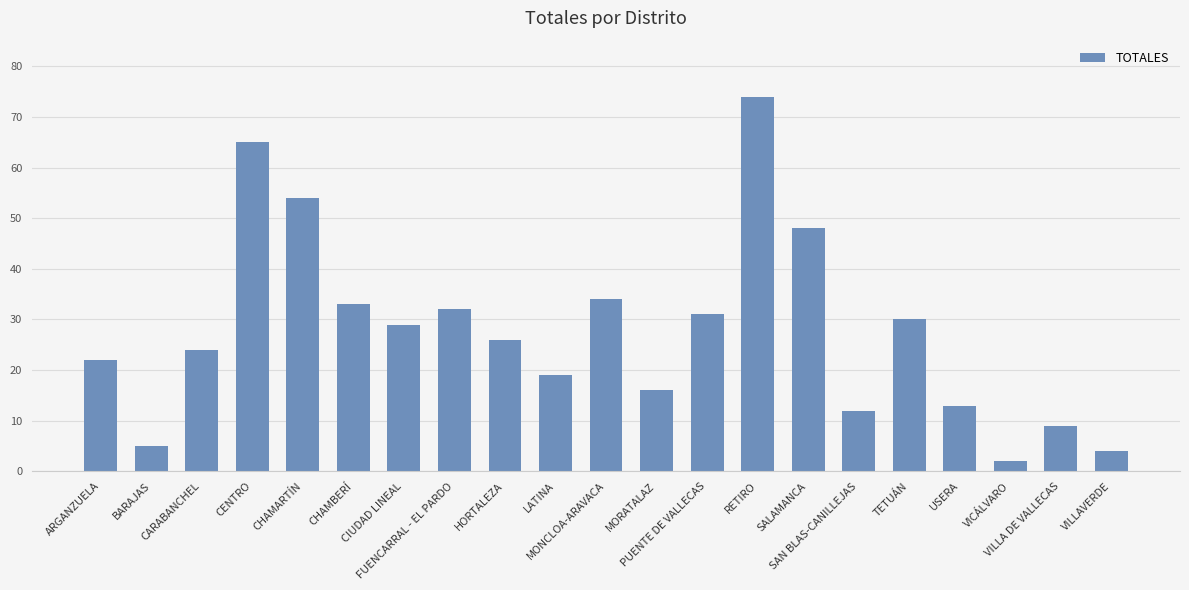

Approximately how many times larger is the value at HORTALEZA compared to MONCLOA-ARAVACA?

0.8